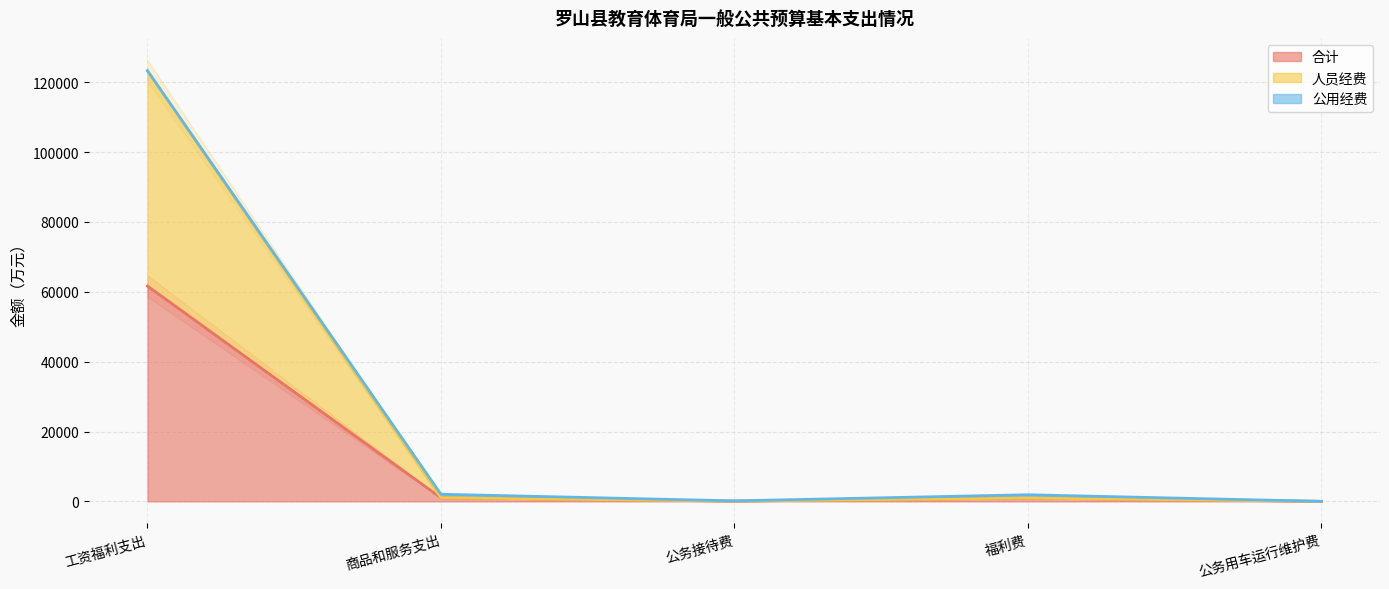

The 合计 series shows 946.4 at 福利费. True or false?

True